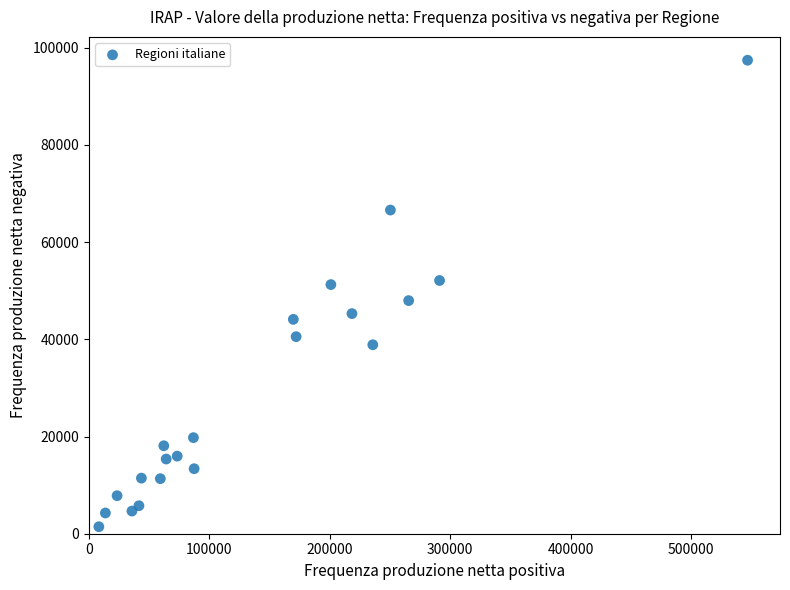

What is the range of Y values (max minus min)?

95976